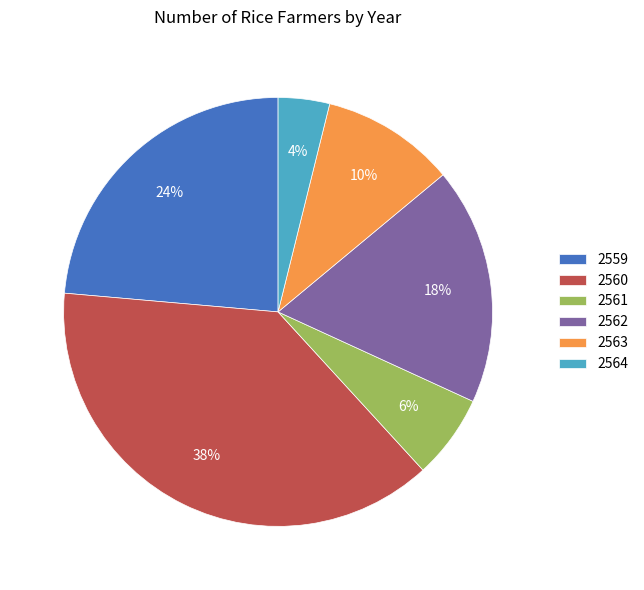

To the nearest percent, what is the average slice percentage?

17%